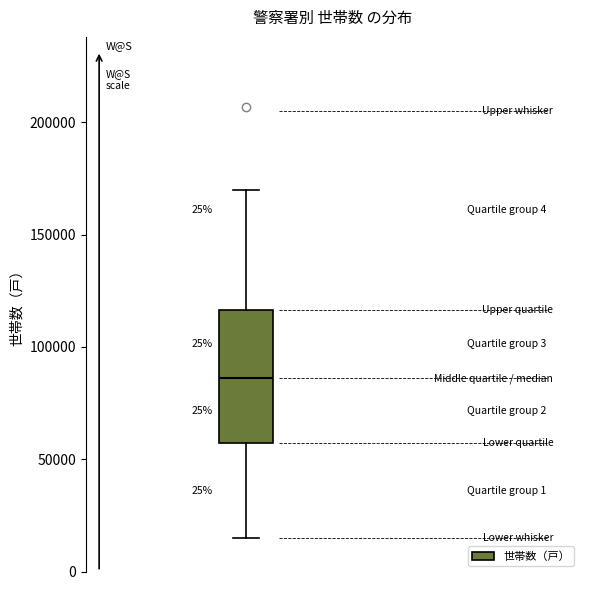

Transcribe this box plot: give where the median line is, the range the box spans, and where the two whiskers end, as read against the y-axis. The values are not printed on the chart, so give them approximately, as read against the axis.

median 85000, box 55000 to 115000, whiskers 15000 to 170000